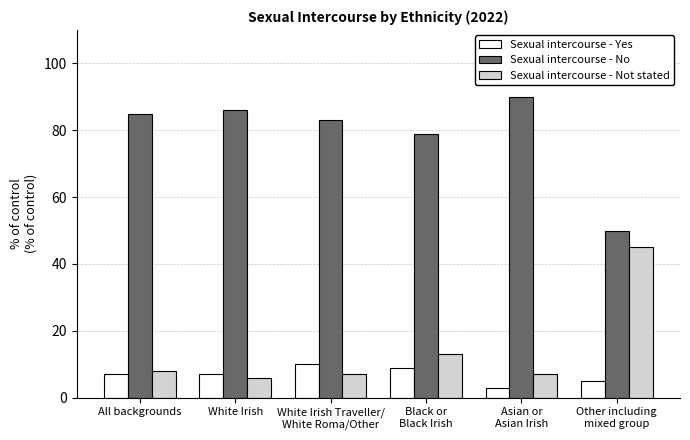

What is the total value across all series at Asian or
Asian Irish?

100